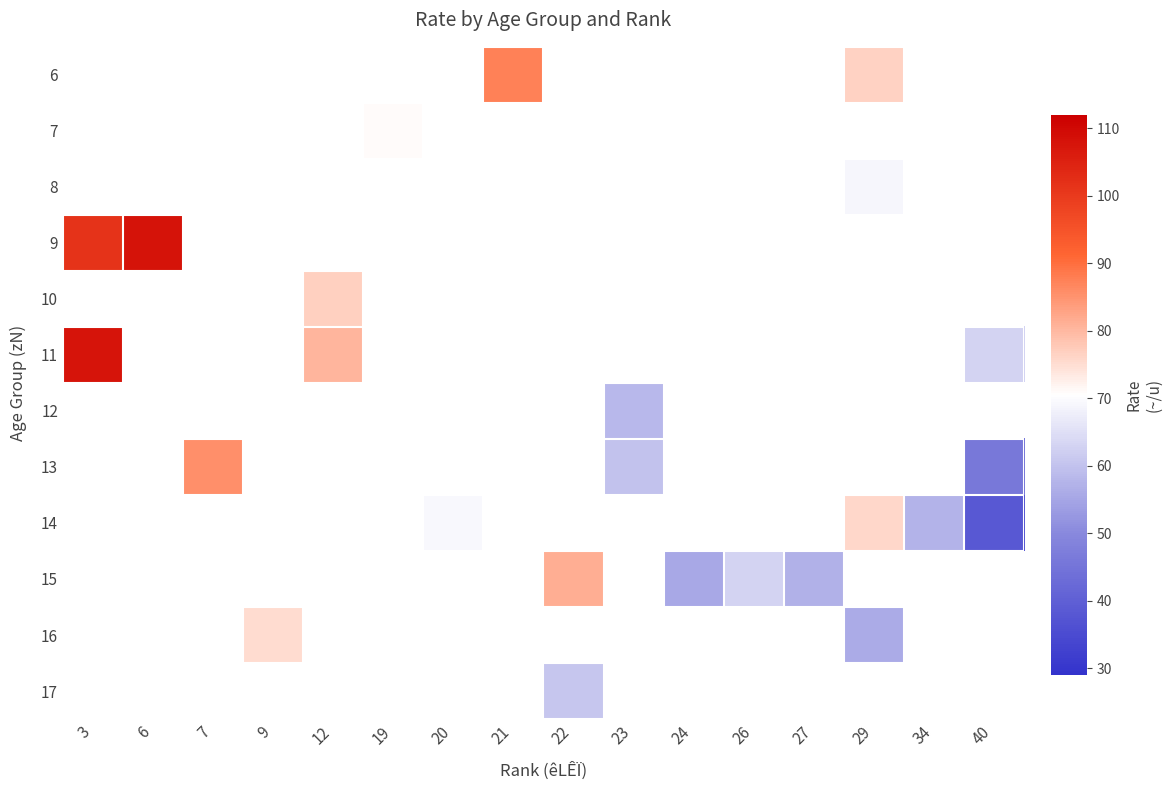

Is the value of 14 at 6 greater than the value of 12 at 27?

No